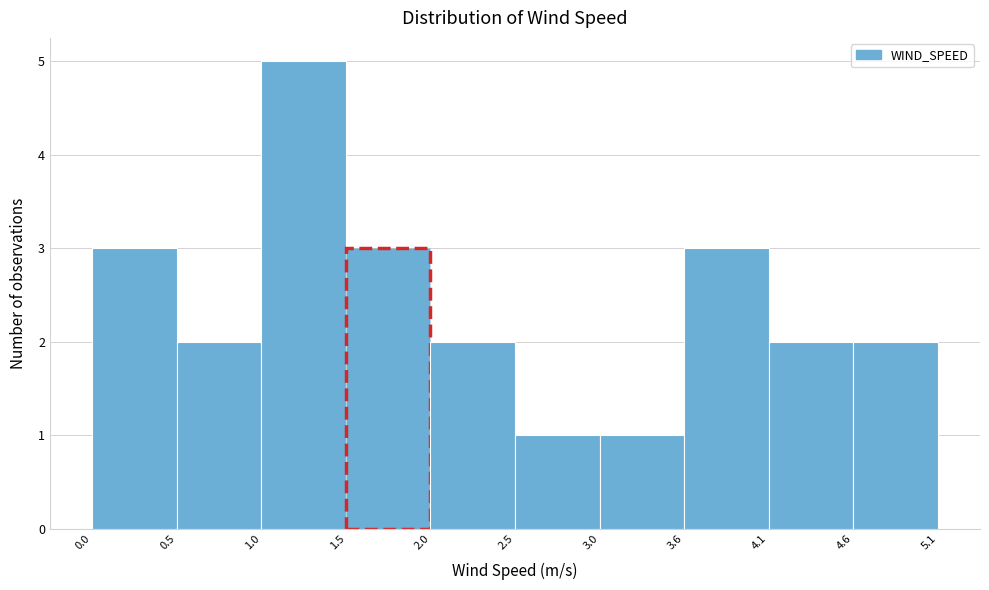

How tall is the bar that spans 1.5 to 2.0 on the x-axis? The values are not printed on the chart, so give them approximately, as read against the axis.

3